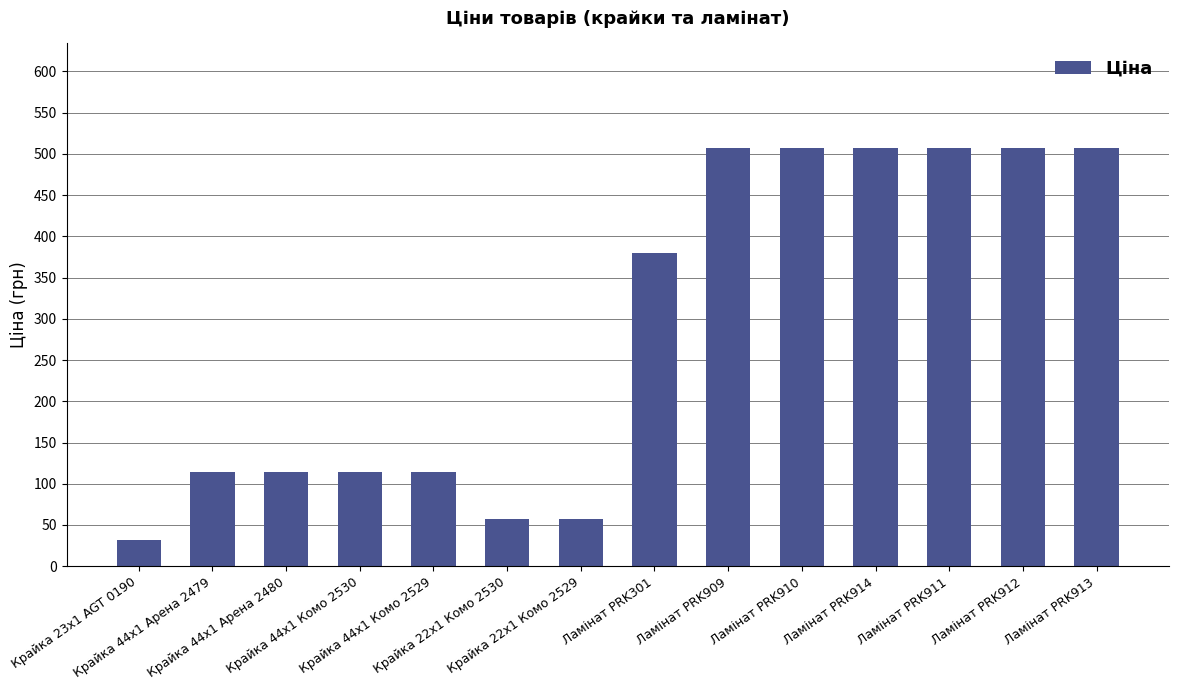

What is the difference between the maximum and minimum values?

475.1